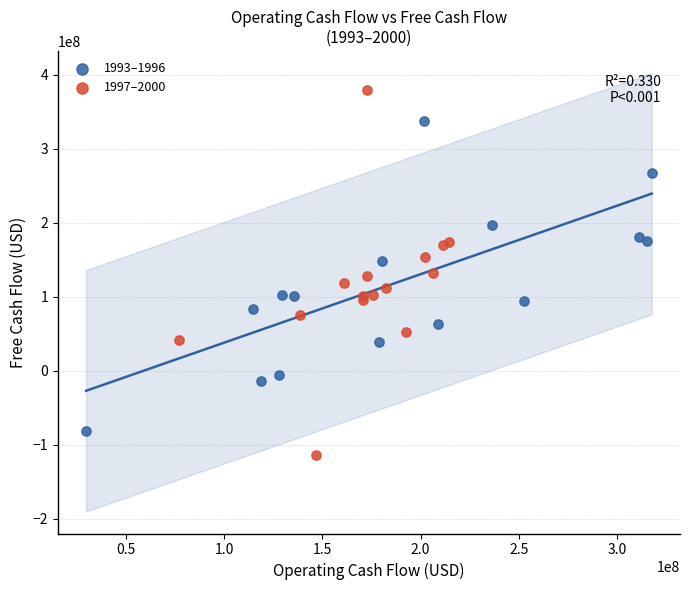

Which series has the largest Y range (max minus min)?

1997–2000